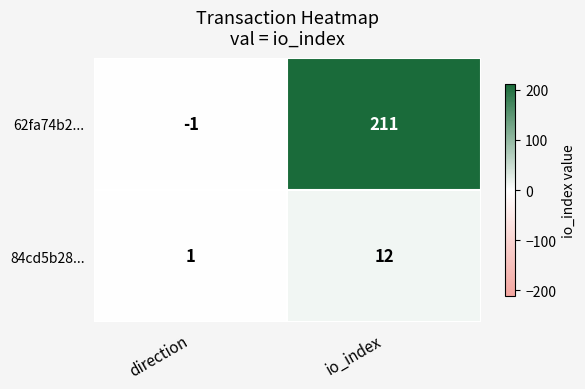

Between direction and io_index, which series saw the biggest shift?

62fa74b2...